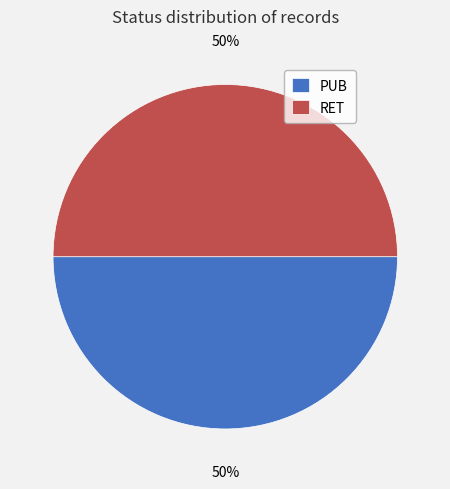

True or false: RET accounts for 50% of the total.

True